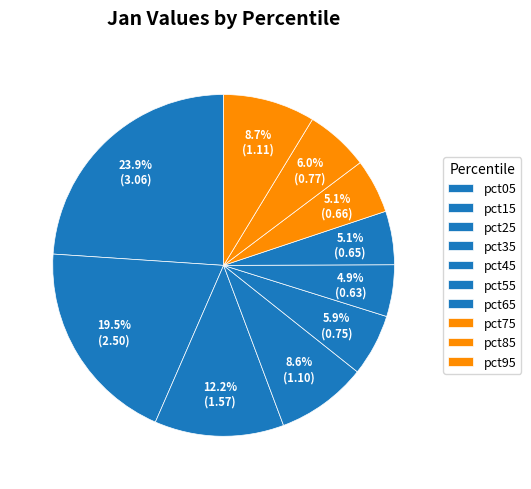

What percentage is the pct45 slice, to the nearest percent?

6%